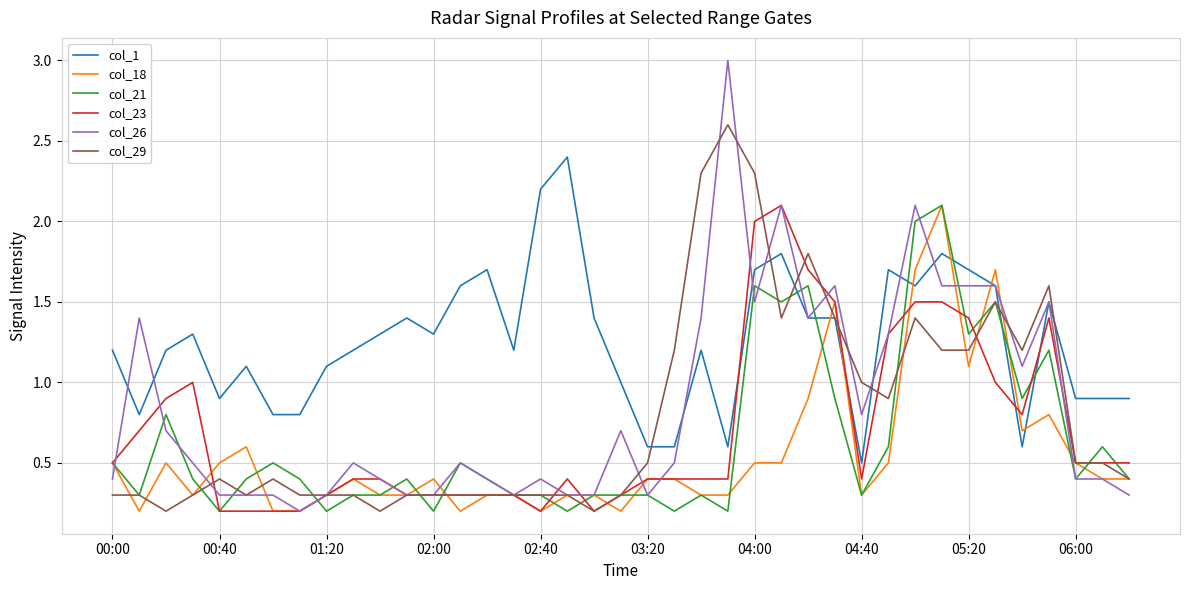

What is the maximum value shown in the chart?

3.0